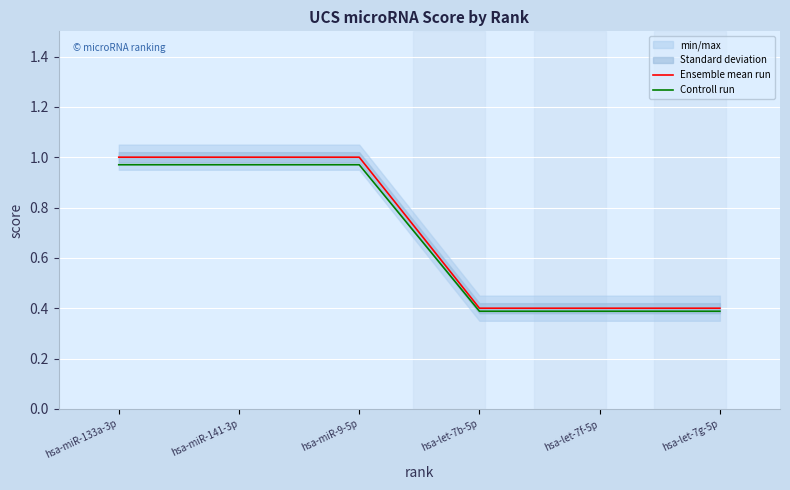

Which series changed the most between hsa-miR-141-3p and hsa-let-7b-5p?

Ensemble mean run